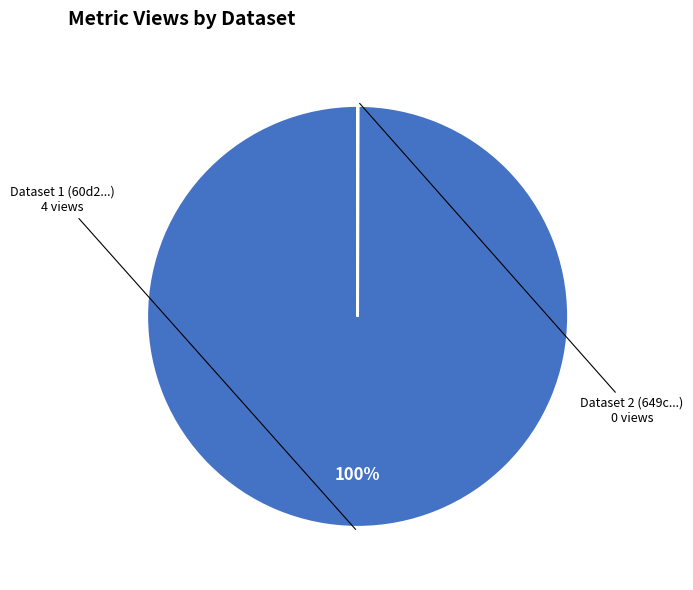

Is there any slice that represents more than half of the pie?

Yes